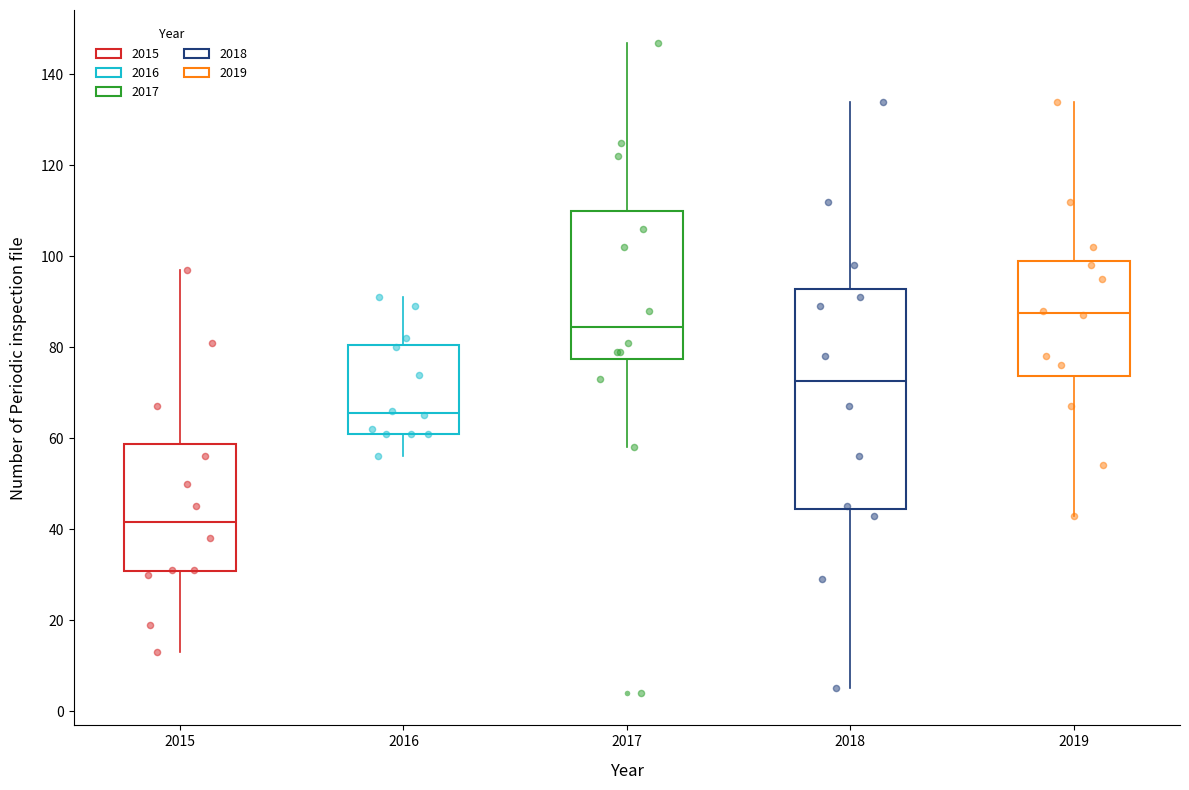

Reading left to right, transcribe this box plot: for each box, give where its median line is, the range the box spans, and where its two whiskers end, as read against the y-axis. The values are not printed on the chart, so give them approximately, as read against the axis.

2015: median 42, box 30 to 58, whiskers 14 to 98
2016: median 66, box 62 to 80, whiskers 56 to 92
2017: median 84, box 78 to 110, whiskers 58 to 148
2018: median 72, box 44 to 92, whiskers 6 to 134
2019: median 88, box 74 to 100, whiskers 44 to 134